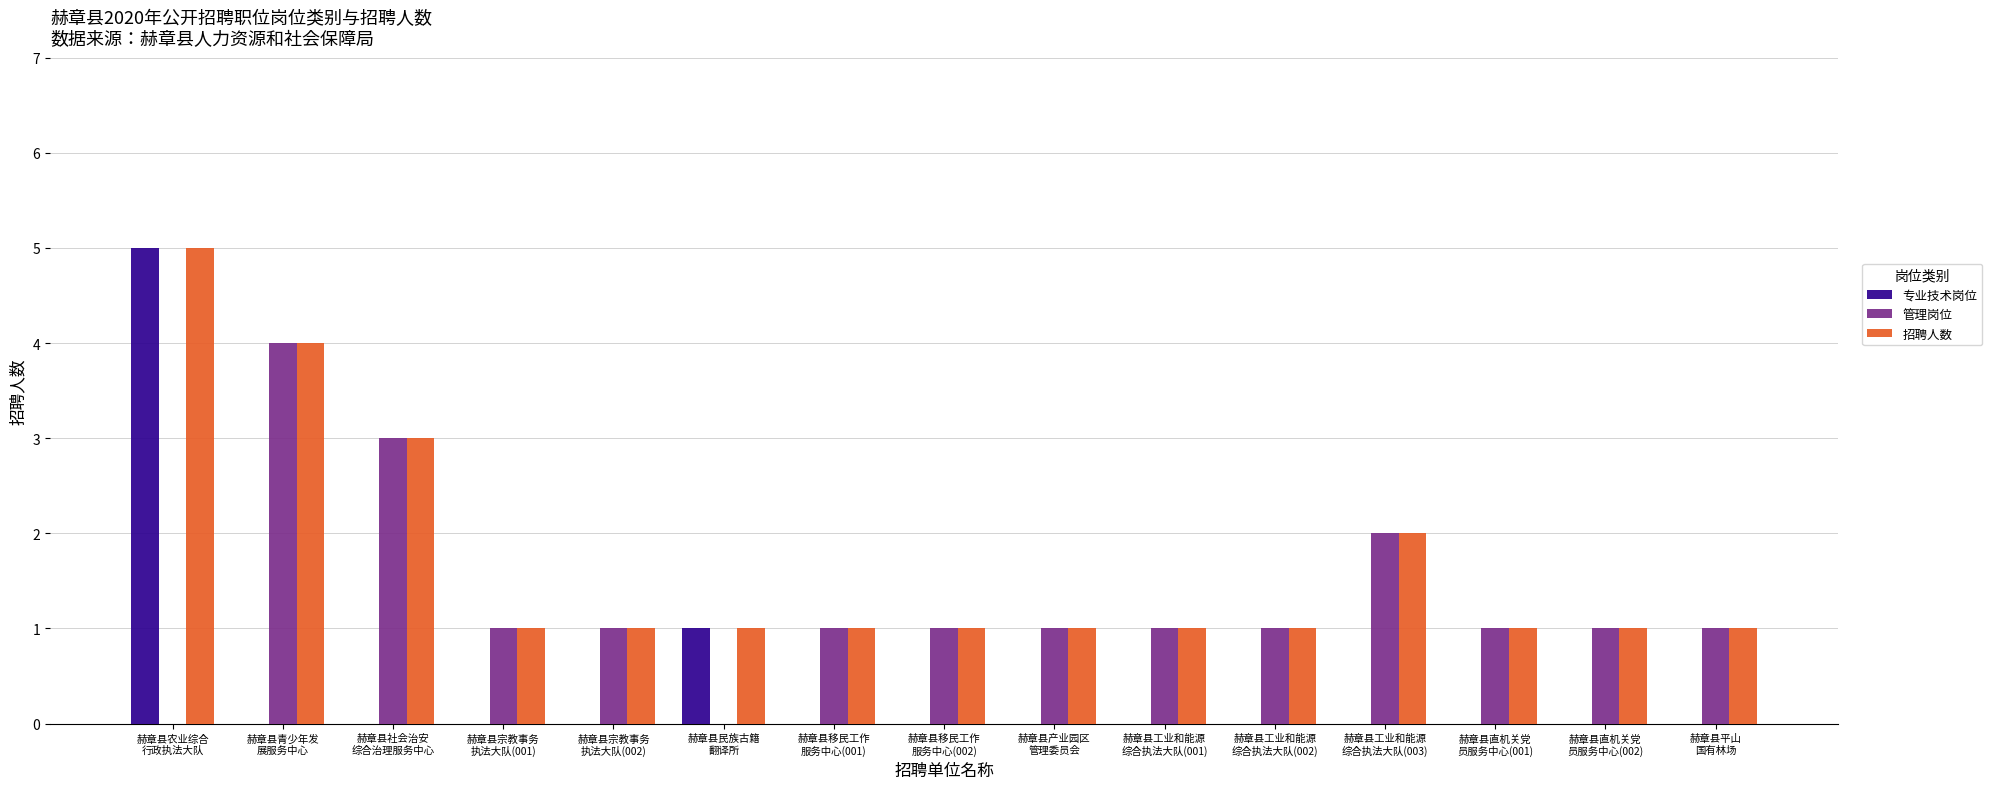

What is the total value across all series at 赫章县宗教事务
执法大队(001)?

2